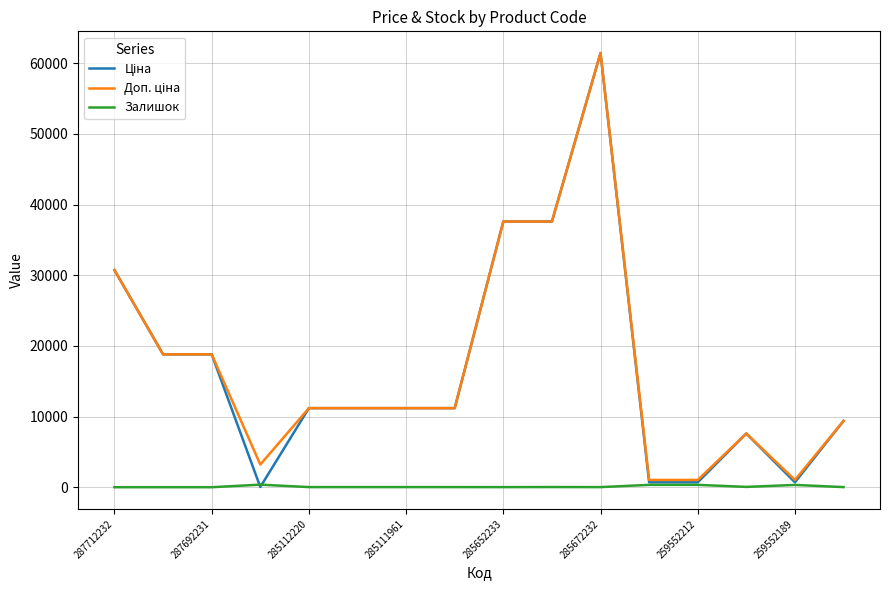

What is the maximum value shown in the chart?

61434.3